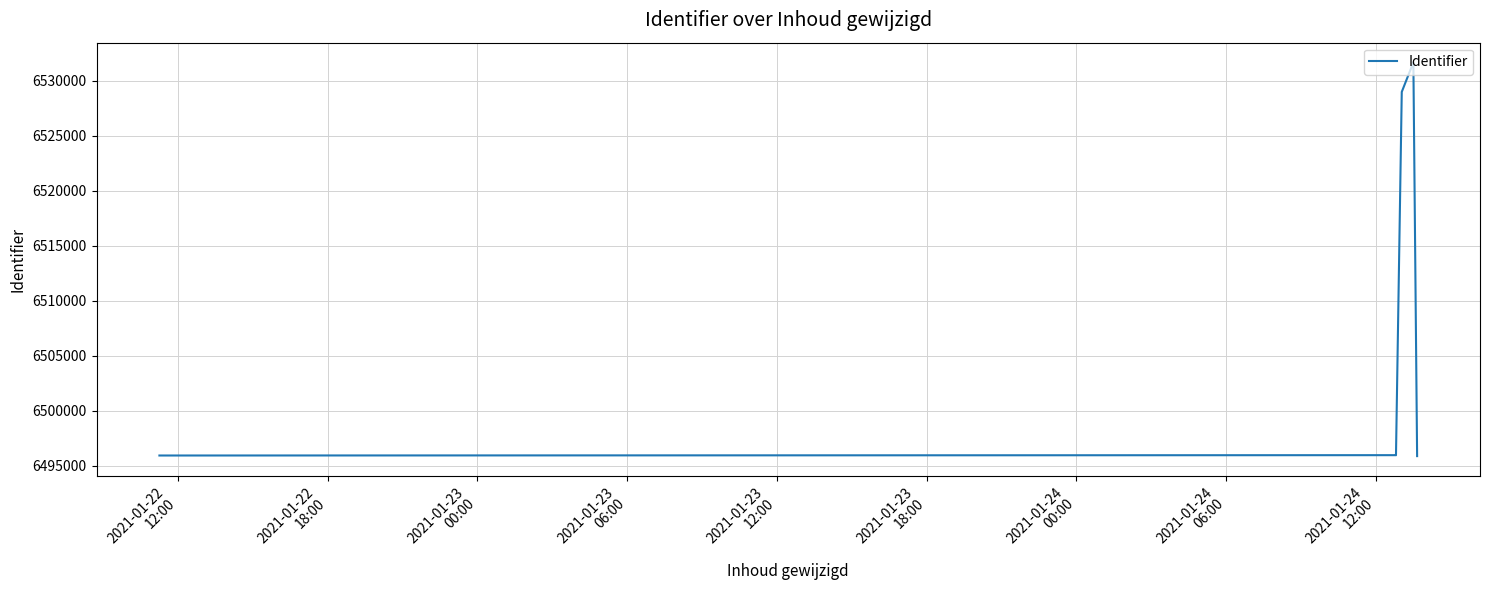

What is the minimum value shown in the chart?

6495861